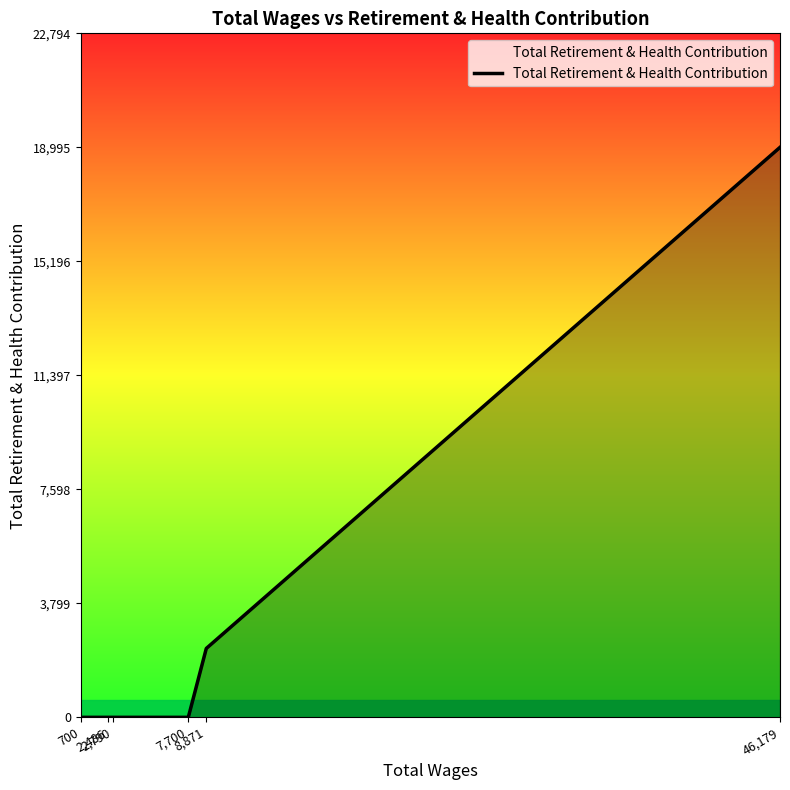

Reading left to right, extract all data points from this chart.

46,179=18995	8,871=2296	7,700=0	2,790=0	2,486=0	700=0